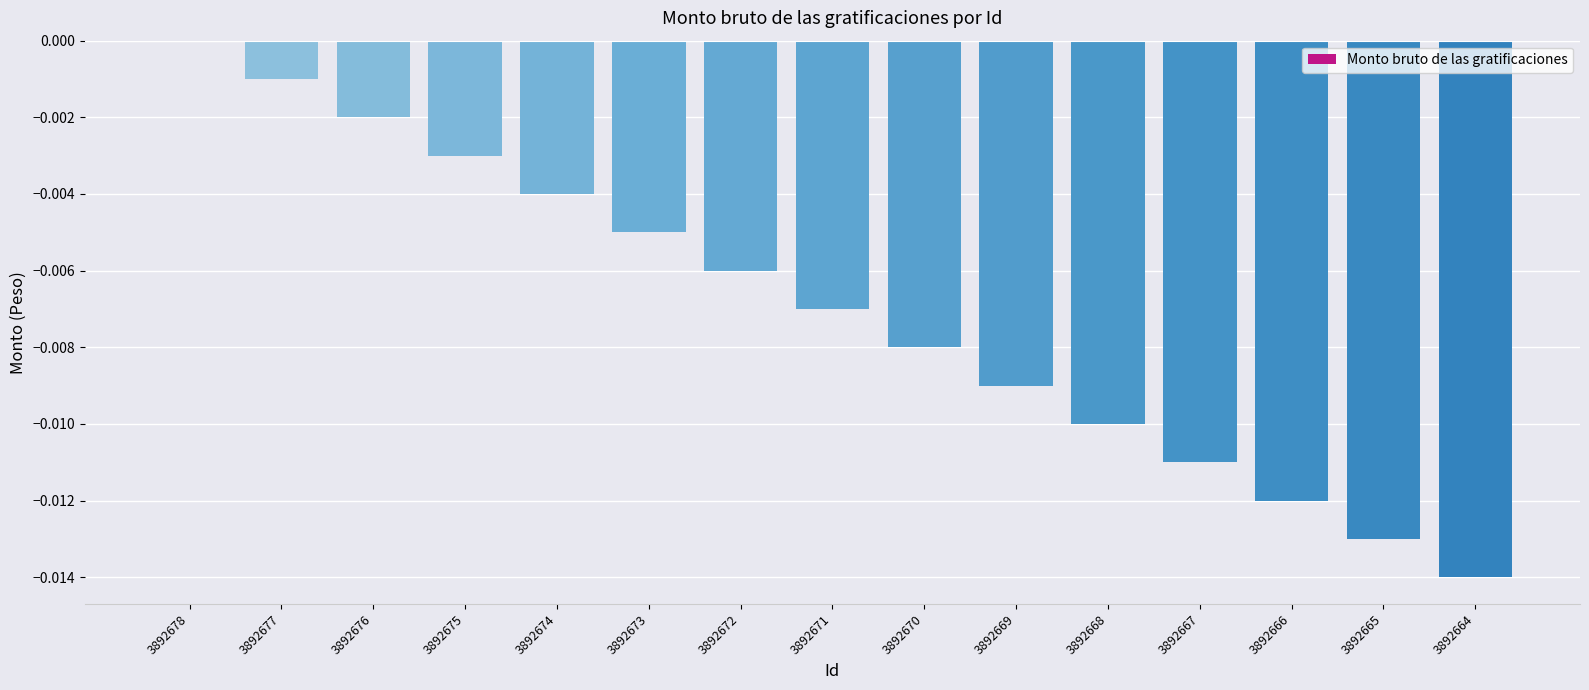

Which has a higher value, 3892664 or 3892672?

3892672